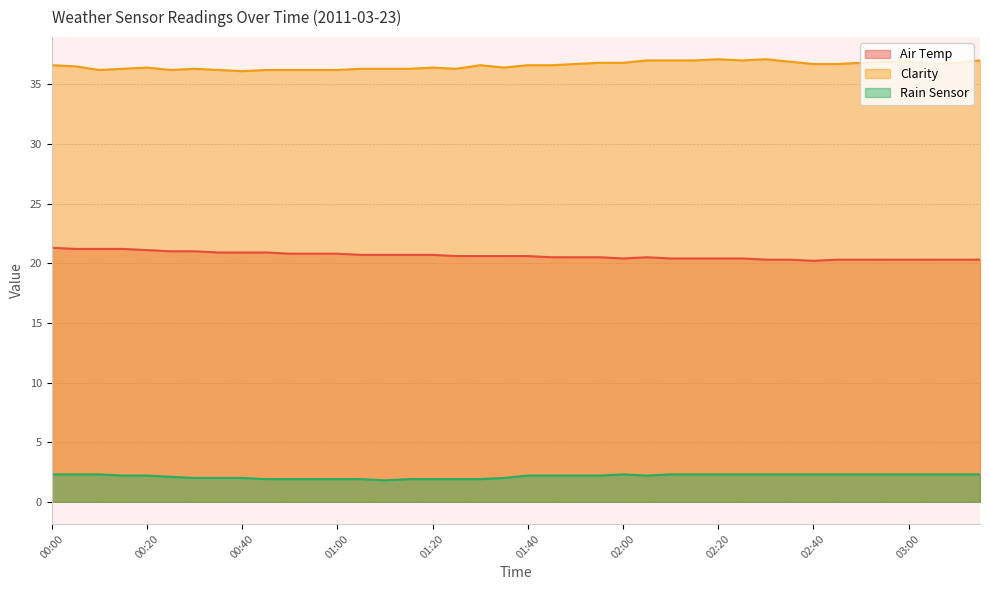

How many categories are shown in the chart?

40